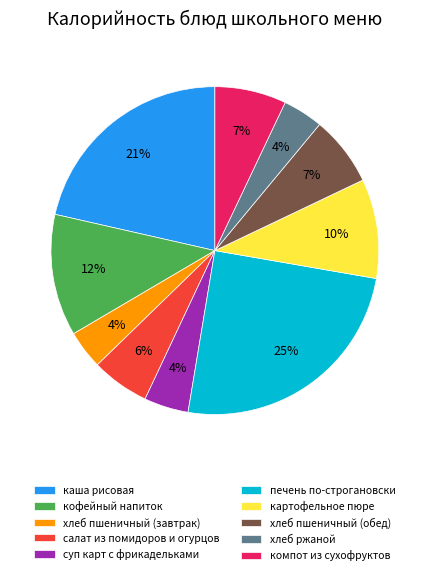

Is it true that печень по-строгановски is 40% of the pie?

False